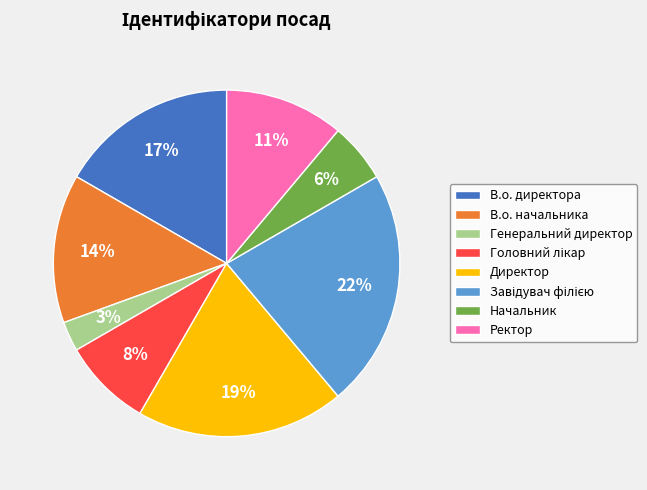

To the nearest percent, what is the combined percentage of Начальник and Ректор?

17%